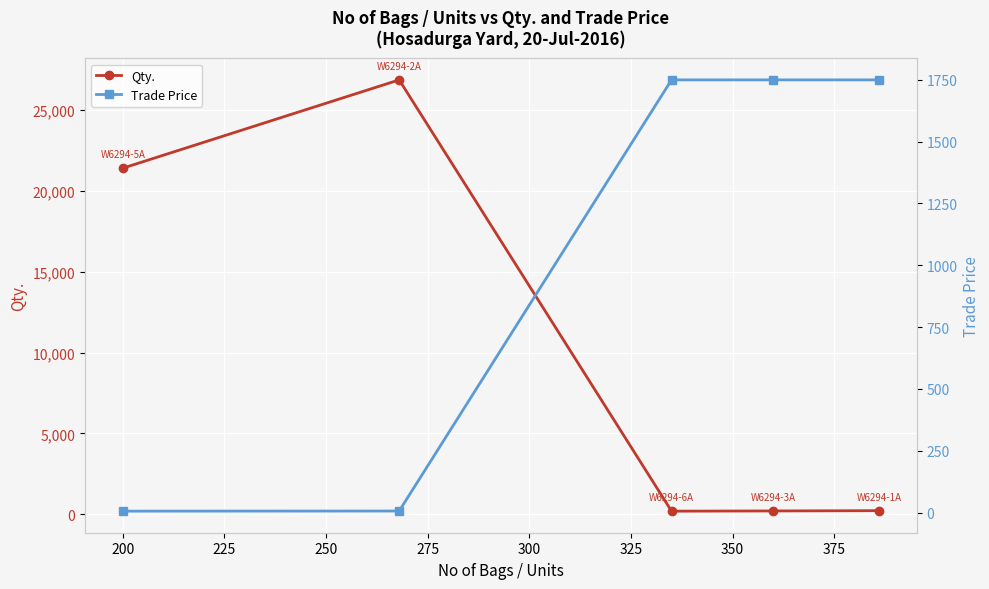

At how many categories does at least one series exceed 8872?

2